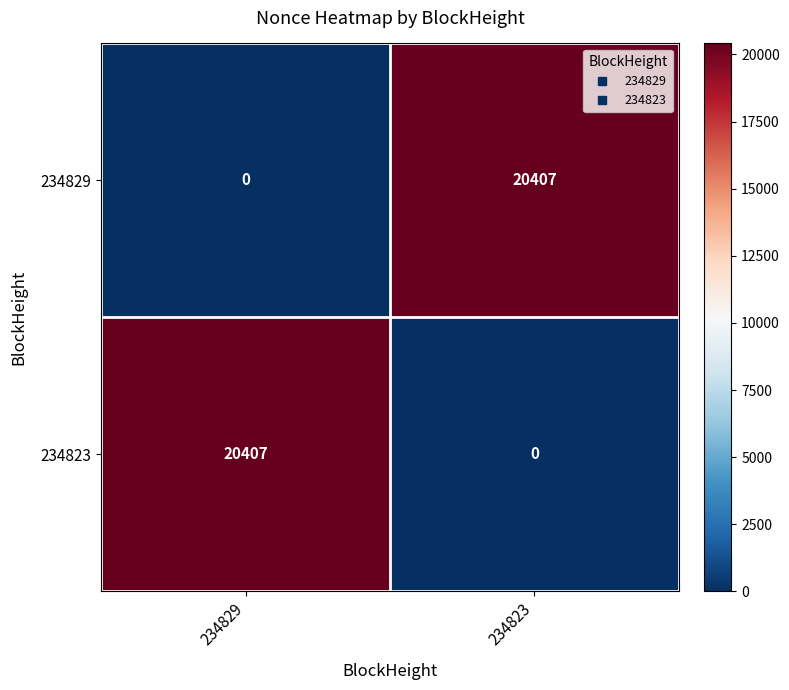

Rank the series at 234823 from highest to lowest value.

234829, 234823